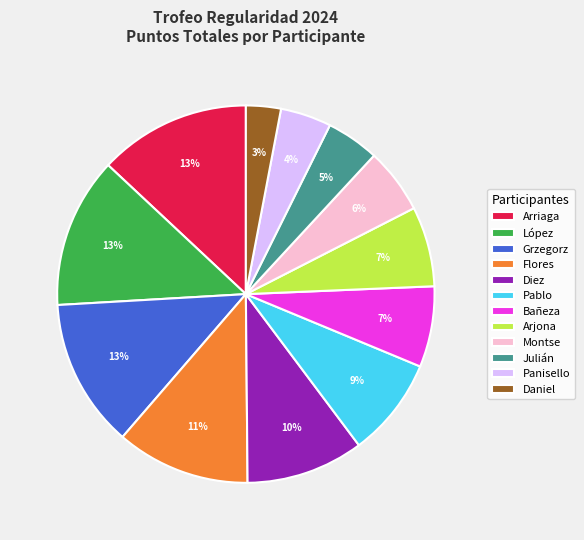

Which slice is the smallest?

Daniel